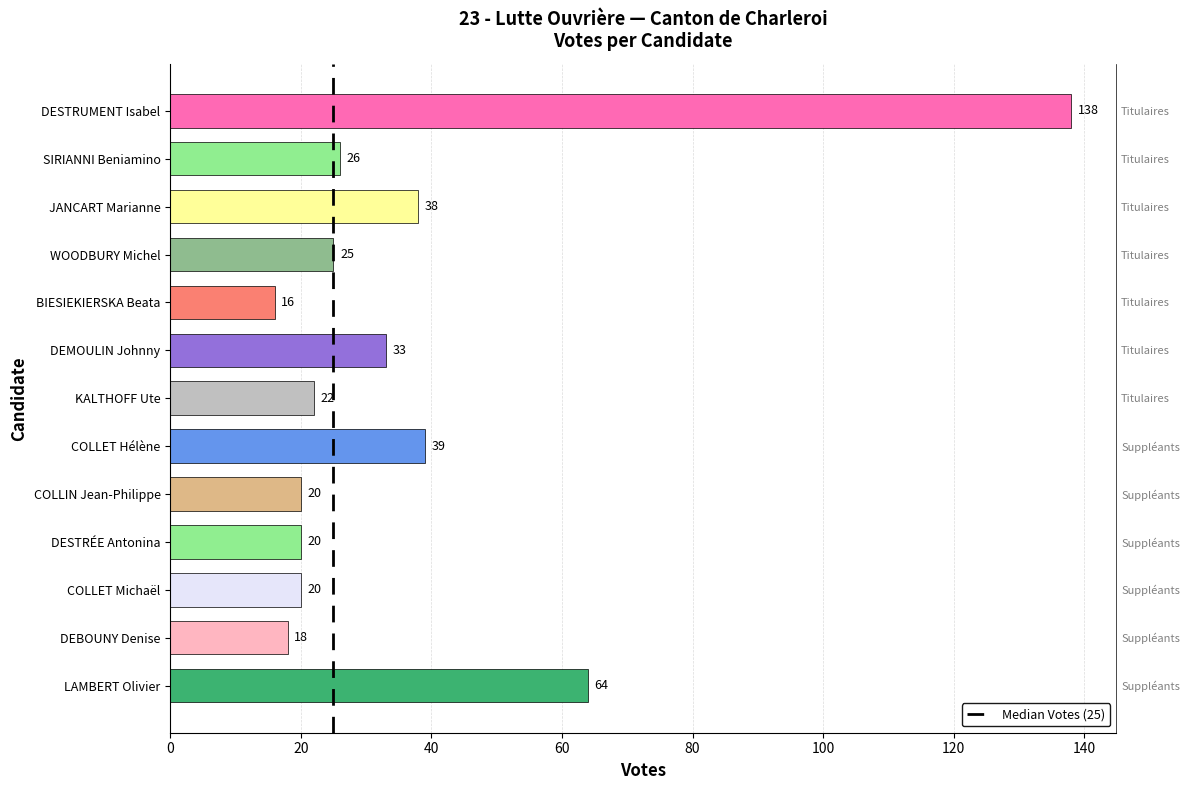

Is it true that the value at COLLET Michaël is 20?

True